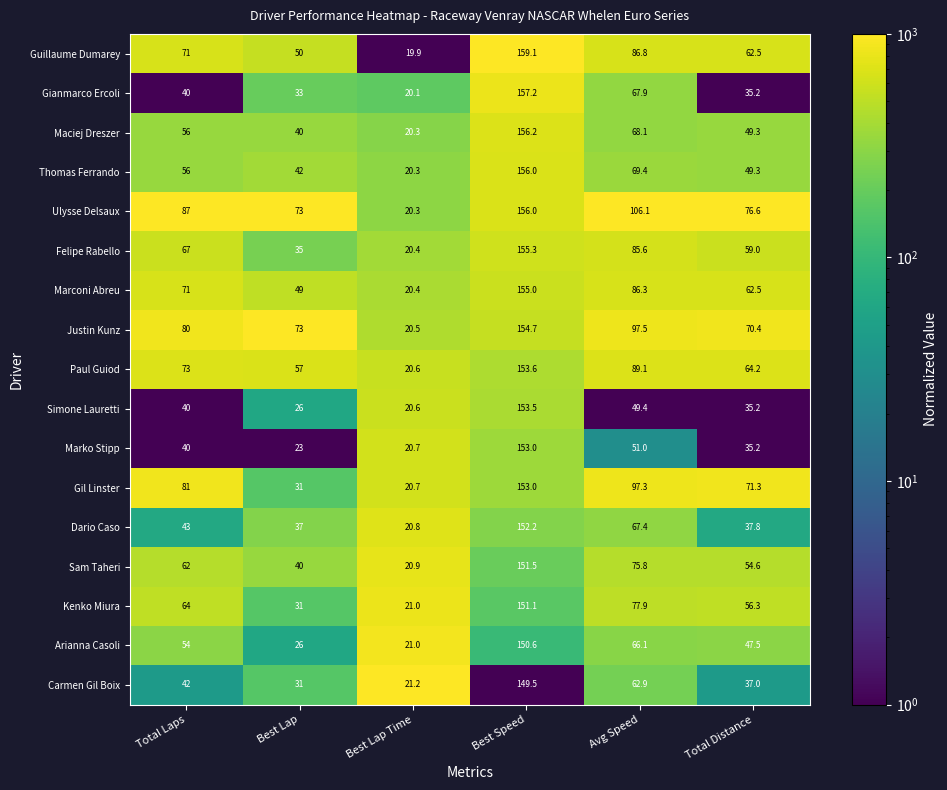

What is the difference between the Simone Lauretti values at Avg Speed and Total Laps?

9.4